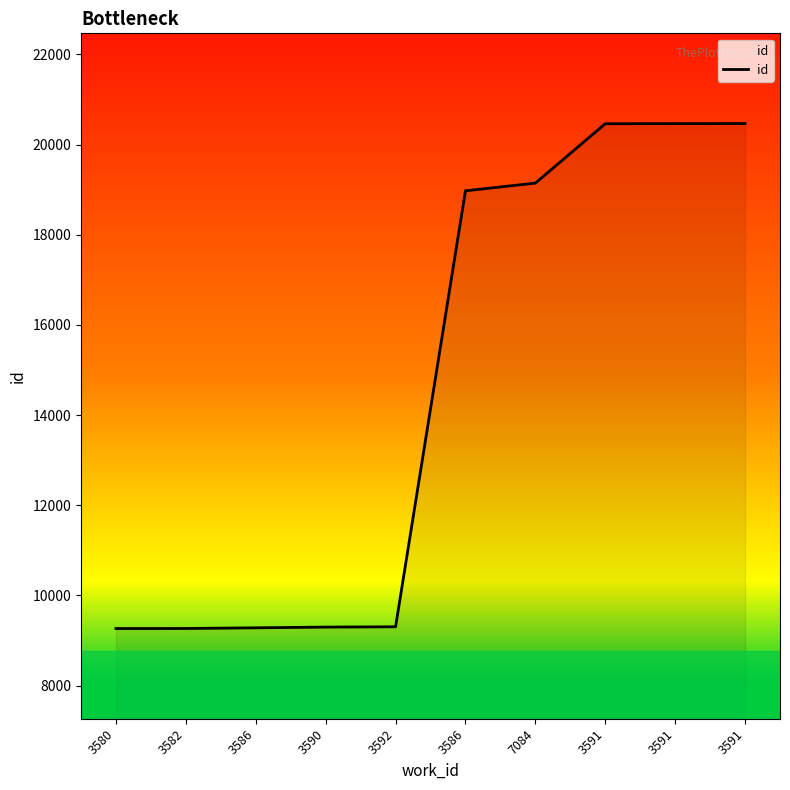

How many lines are shown in the chart?

1